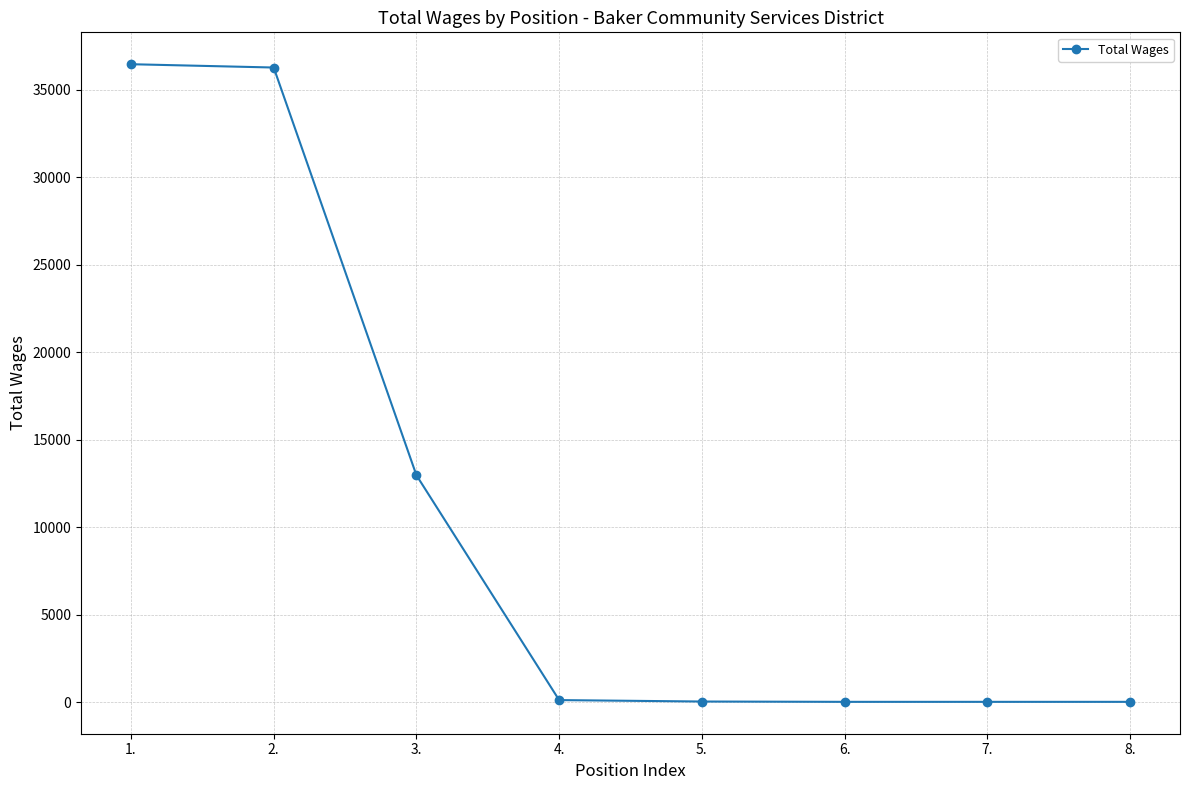

What is the greatest value displayed?

36459